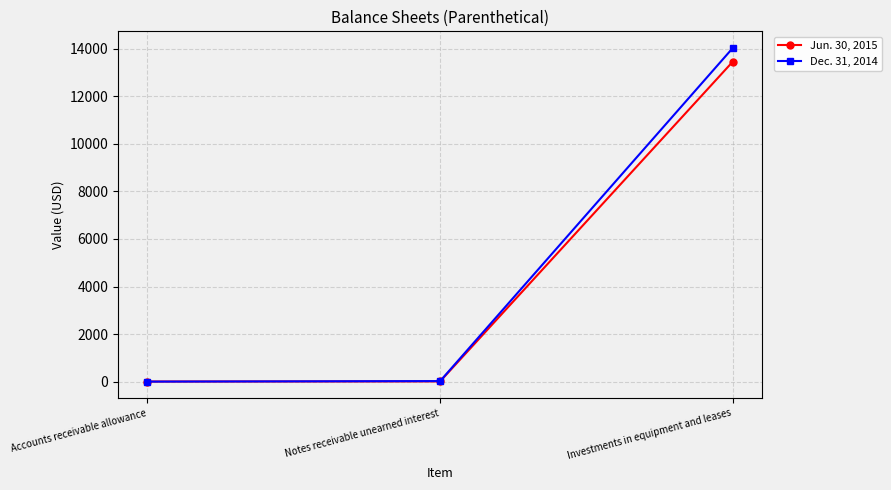

The value of Dec. 31, 2014 at Accounts receivable allowance is -8797. True or false?

False